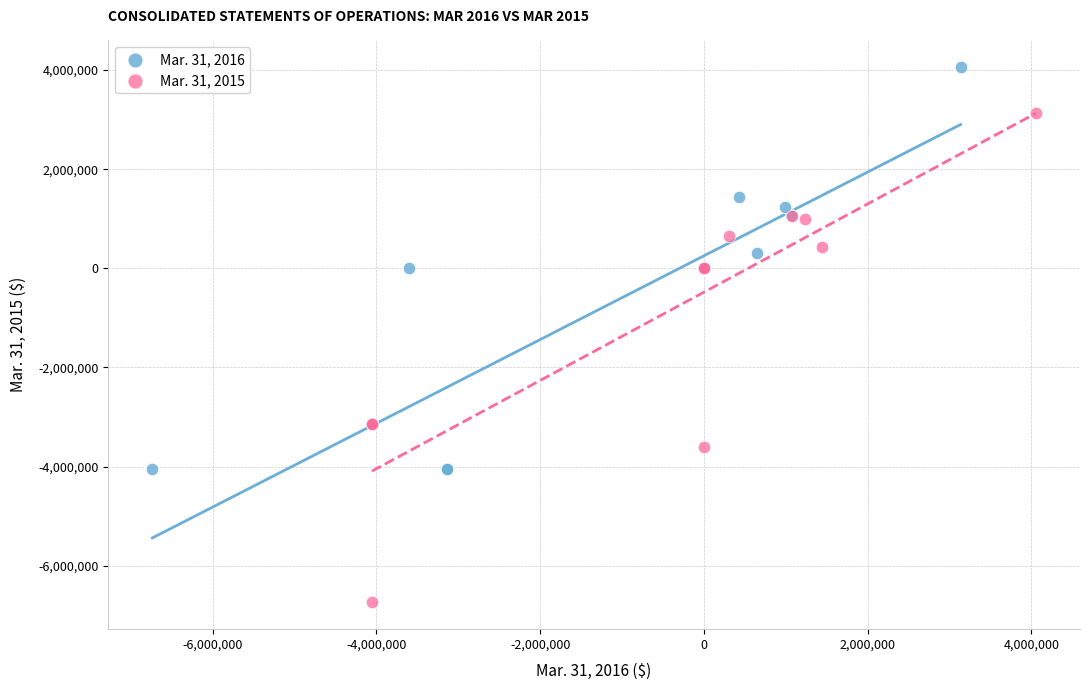

What are all the series names shown in the legend?

Mar. 31, 2016, Mar. 31, 2015